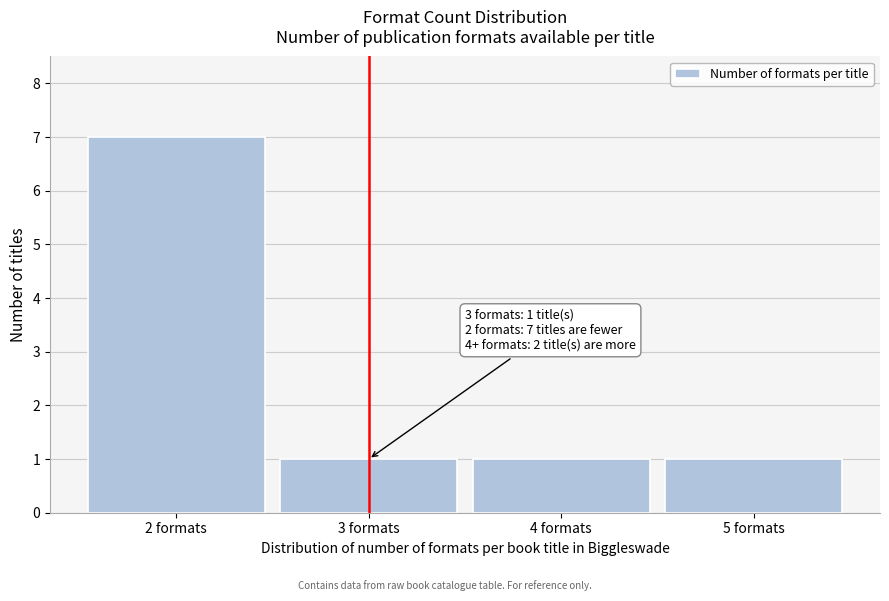

Over which range of the x-axis is the bar tallest?

1.5 to 2.5